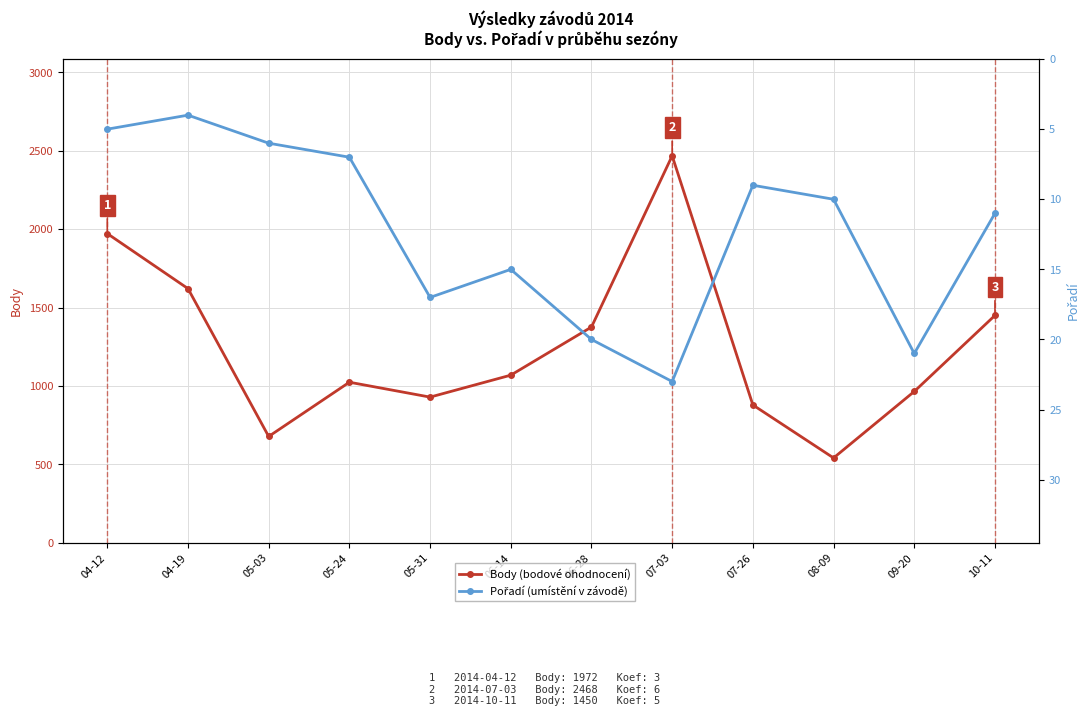

At which category does the chart reach its peak across all series?

07-03